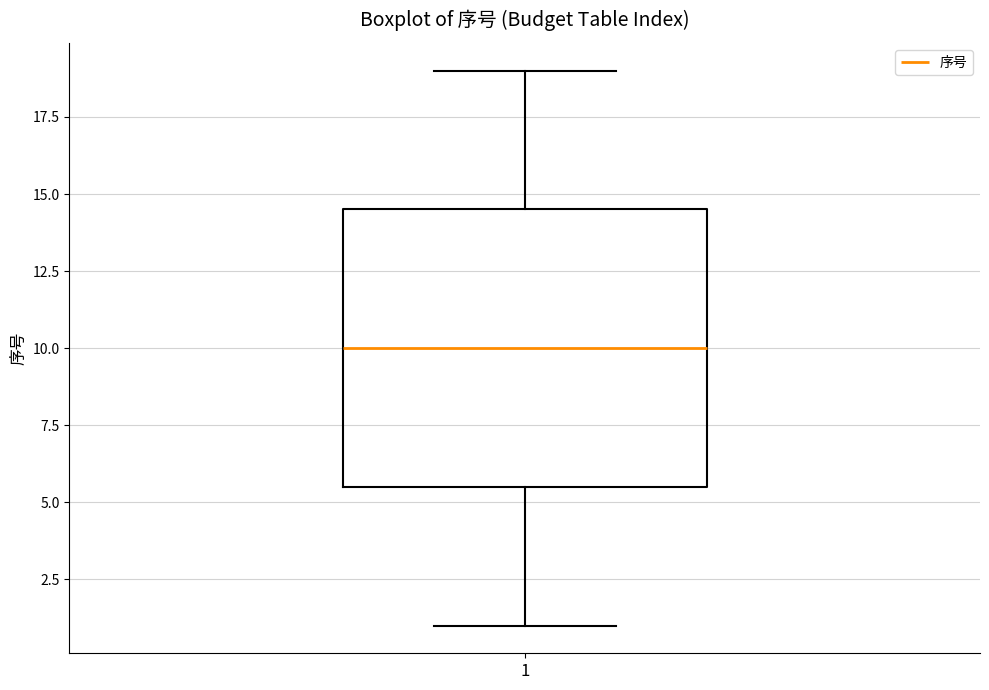

Read this box plot against the y-axis: the position of the median line, the range covered by the box, and the ends of both whiskers. The values are not printed on the chart, so give them approximately, as read against the axis.

median 10.0, box 5.5 to 14.5, whiskers 1.0 to 19.0